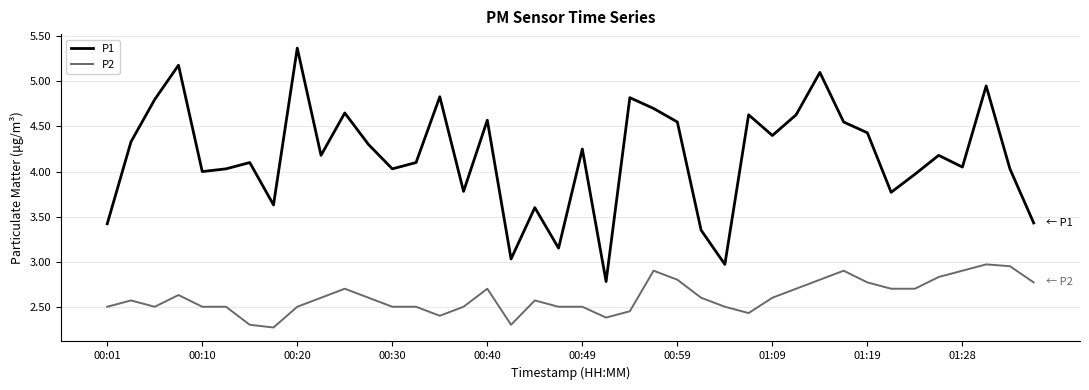

What is the difference between the maximum and minimum values in the P1 series?

2.6